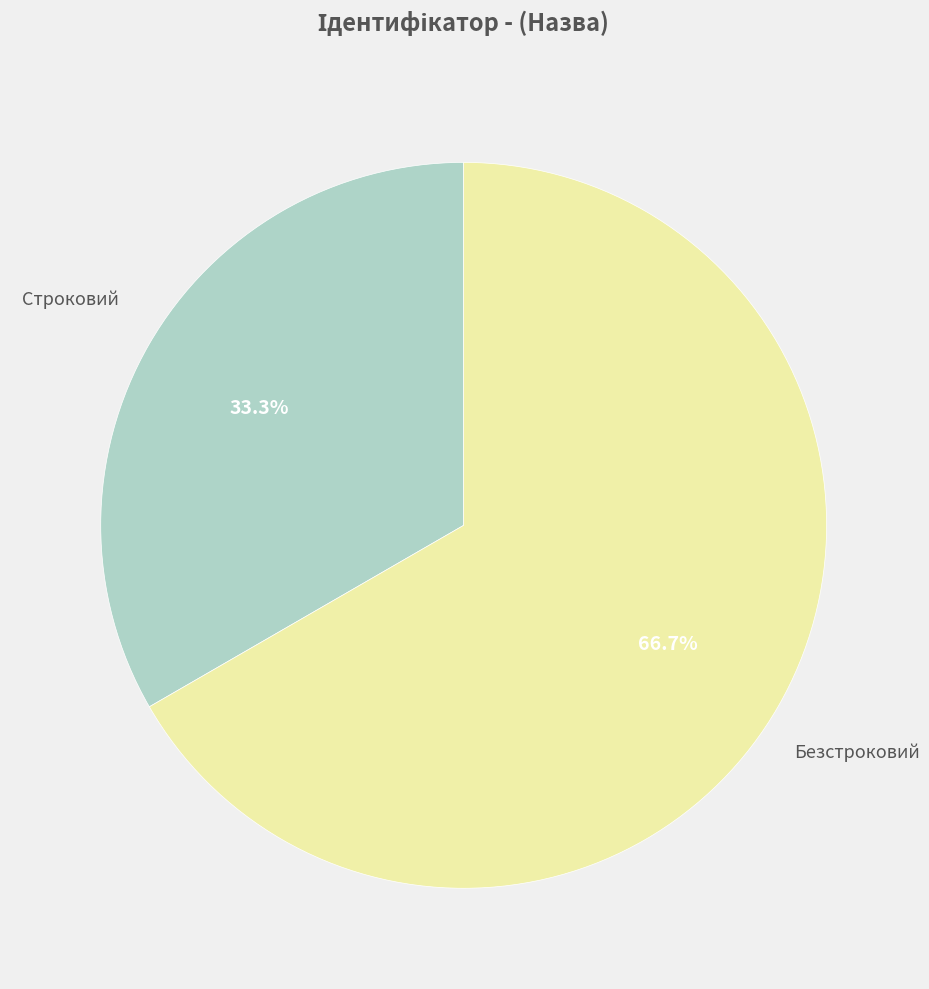

Is there a majority slice in this chart?

Yes